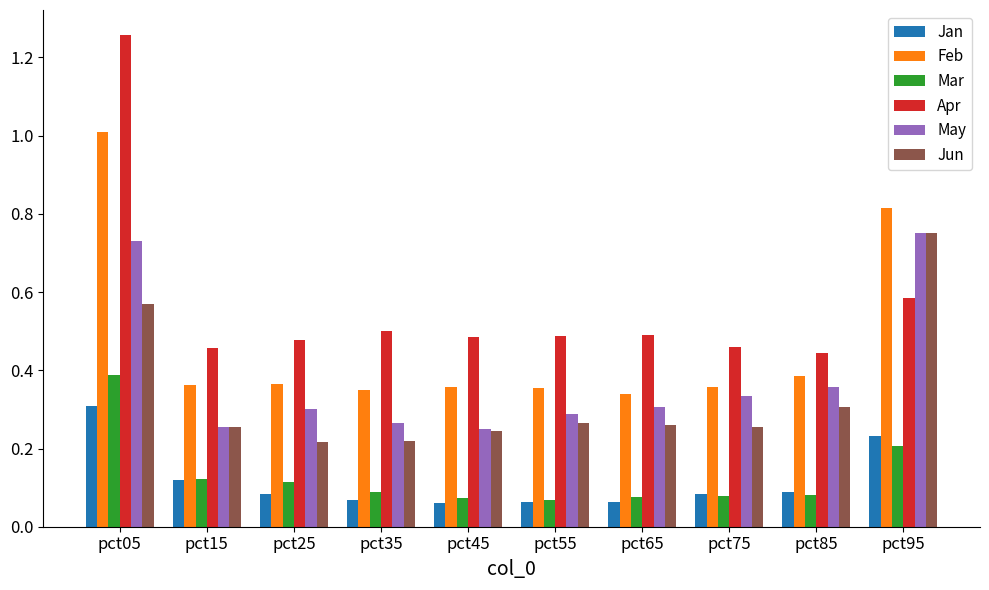

What is the sum of all May values?

3.8